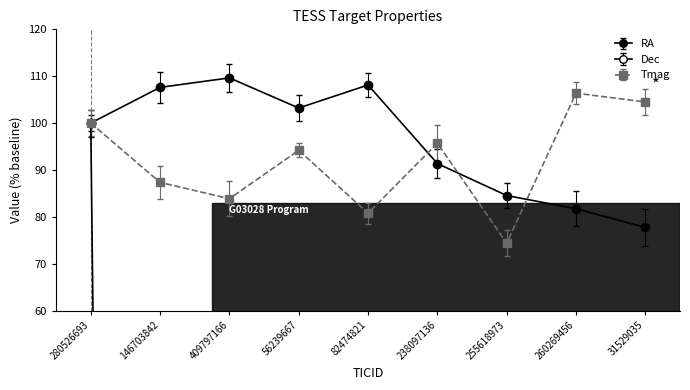

What is the smallest value displayed?

-2356.5